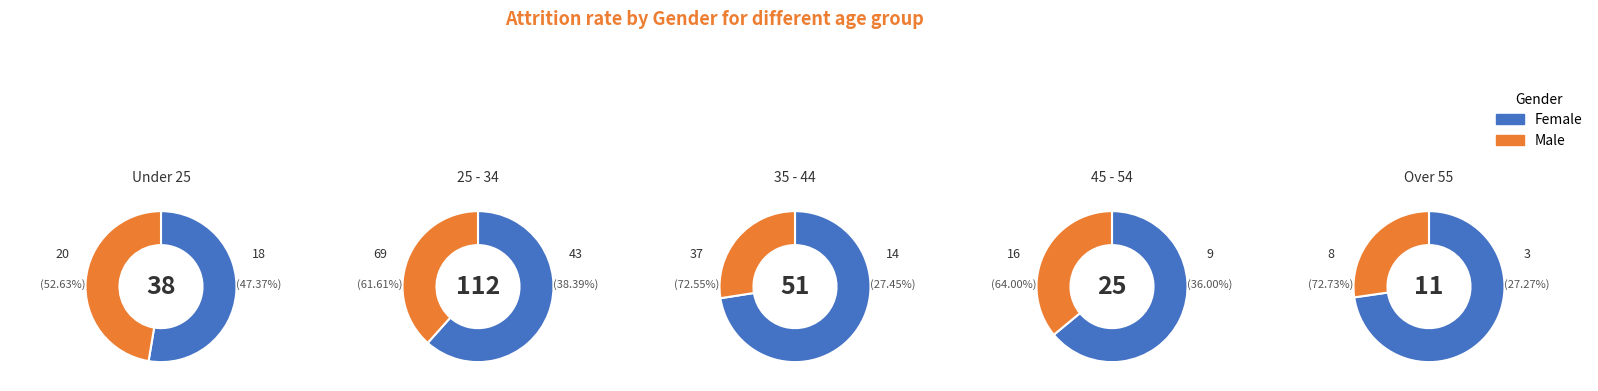

Combined, do 3 and 1 account for over 50%?

Yes